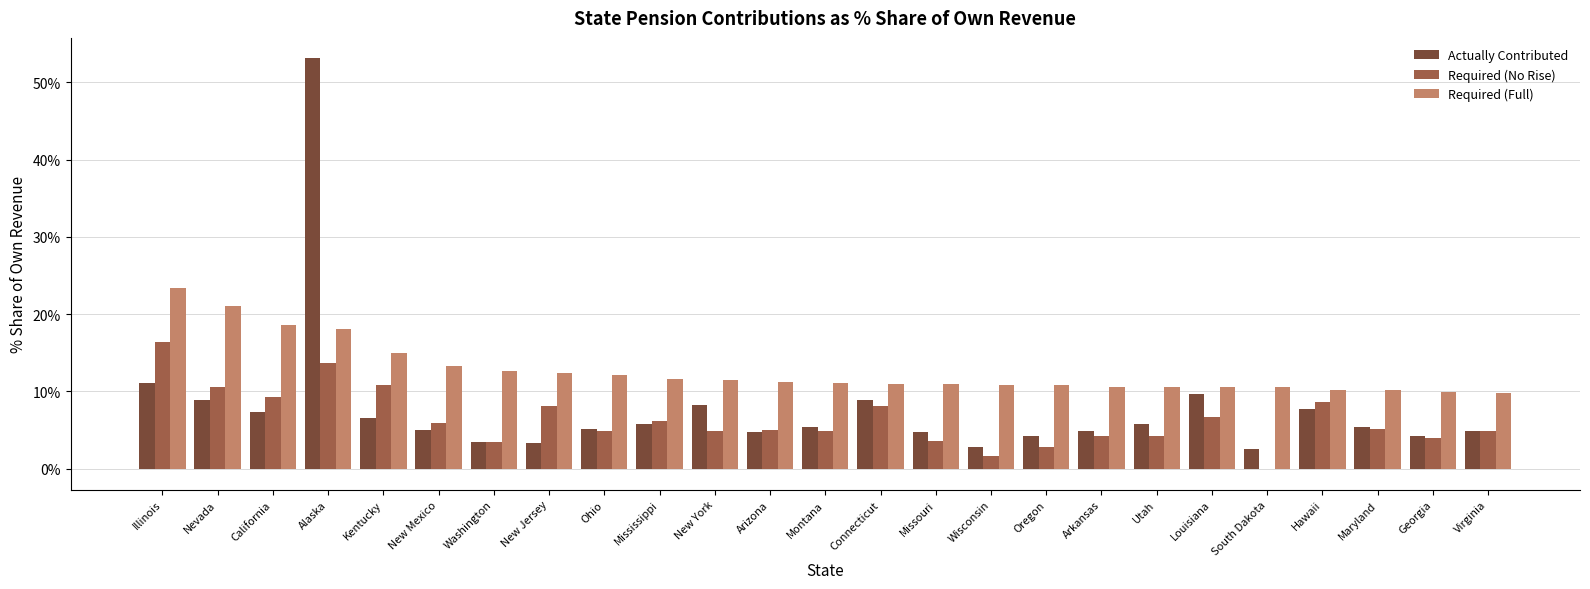

Are the bars grouped side by side (vs. stacked)?

Yes